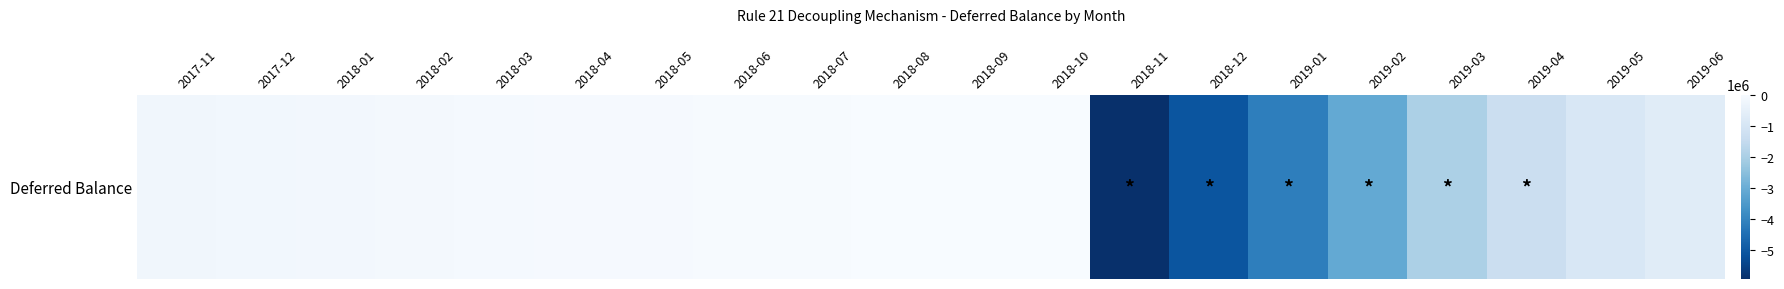

The chart shows a value of -19426.0 at 2018-06. True or false?

True